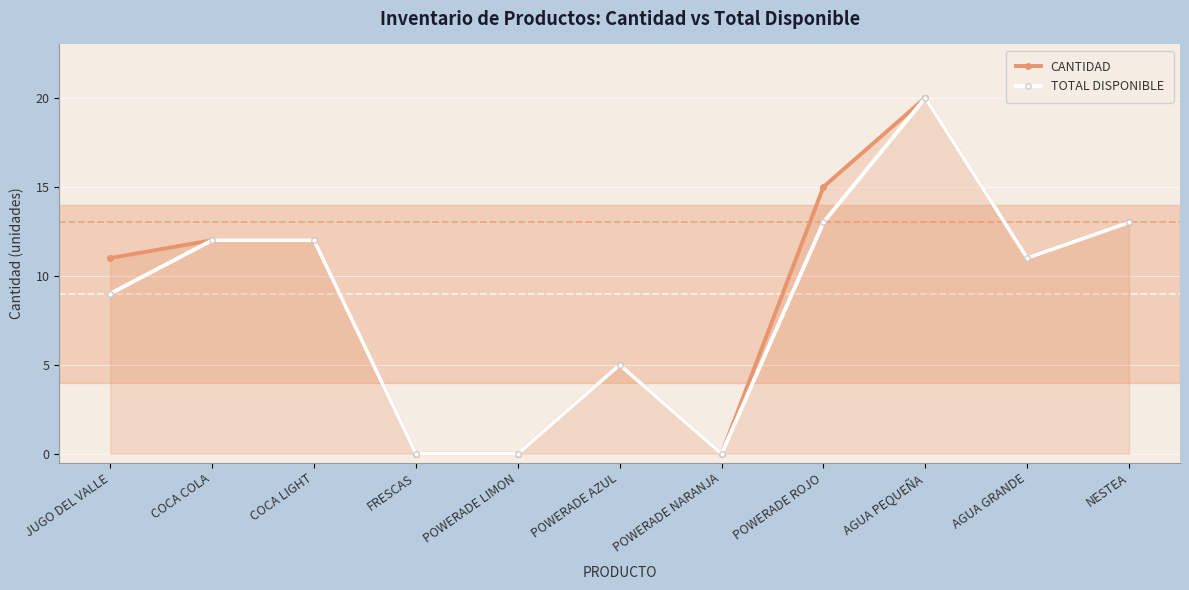

How many lines are shown in the chart?

2